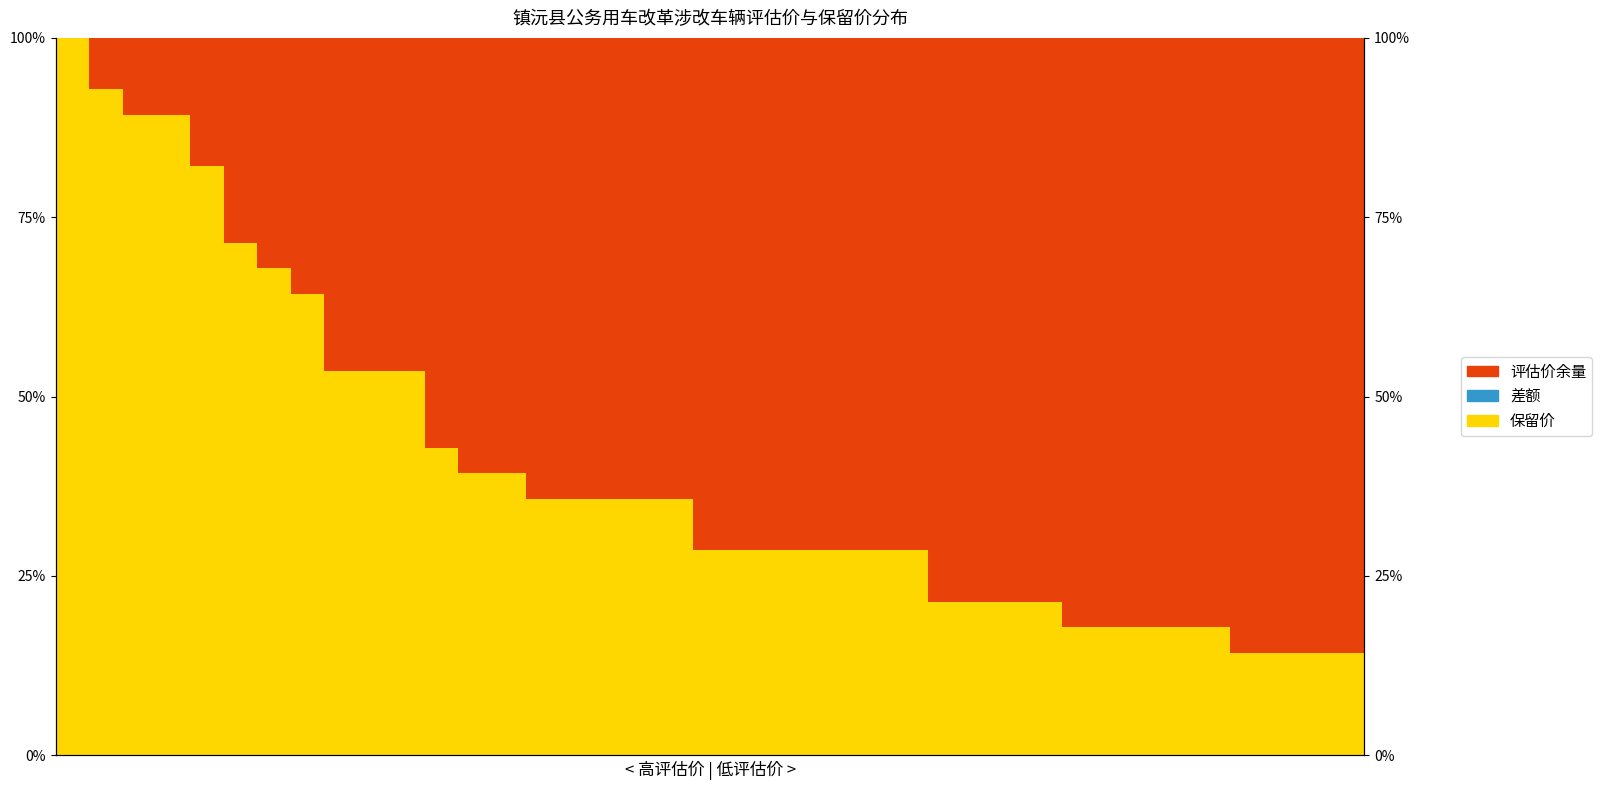

Reading left to right, transcribe all the data shown in this chart.

保留价: 1.0	0.9	0.9	0.9	0.8	0.7	0.7	0.6	0.5	0.5	0.5	0.4	0.4	0.4	0.4	0.4	0.4	0.4	0.4	0.3	0.3	0.3	0.3	0.3	0.3	0.3	0.2	0.2	0.2	0.2	0.2	0.2	0.2	0.2	0.2	0.1	0.1	0.1	0.1
差额: 0.0	0.0	0.0	0.0	0.0	0.0	0.0	0.0	0.0	0.0	0.0	0.0	0.0	0.0	0.0	0.0	0.0	0.0	0.0	0.0	0.0	0.0	0.0	0.0	0.0	0.0	0.0	0.0	0.0	0.0	0.0	0.0	0.0	0.0	0.0	0.0	0.0	0.0	0.0
评估价余量: 0.0	0.1	0.1	0.1	0.2	0.3	0.3	0.4	0.5	0.5	0.5	0.6	0.6	0.6	0.6	0.6	0.6	0.6	0.6	0.7	0.7	0.7	0.7	0.7	0.7	0.7	0.8	0.8	0.8	0.8	0.8	0.8	0.8	0.8	0.8	0.9	0.9	0.9	0.9